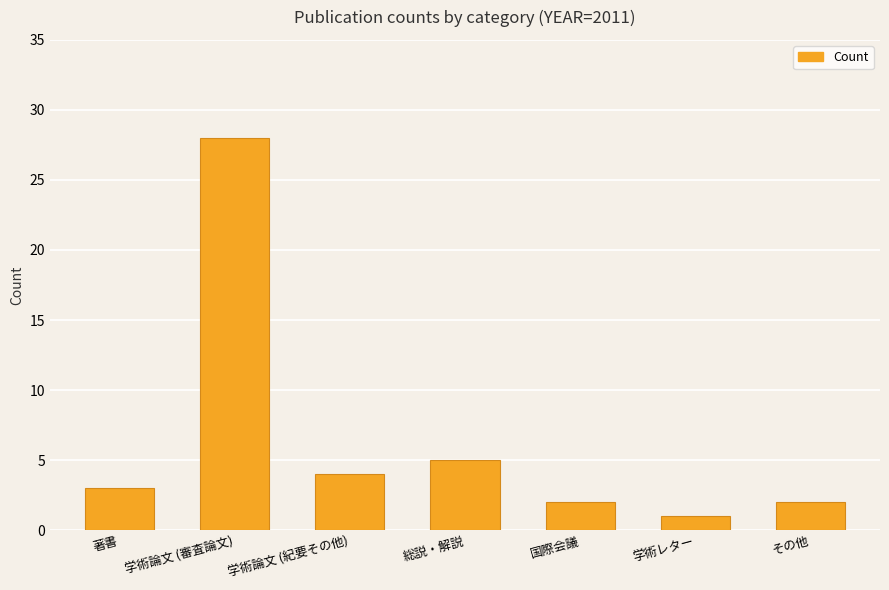

What is the value of the 1st bar from the left?

3